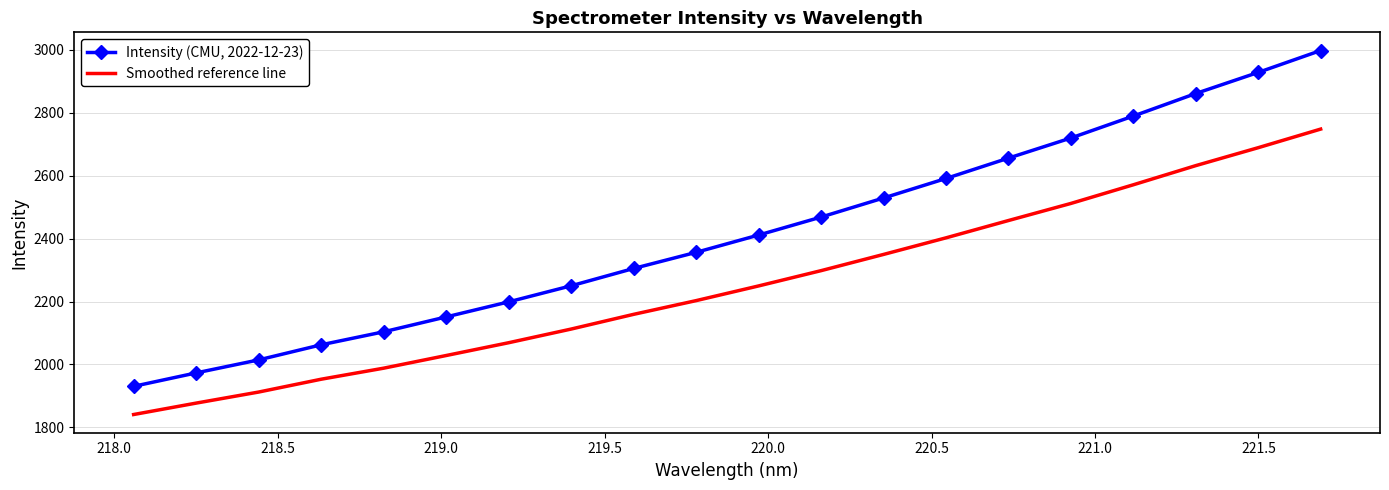

Which series has the largest total across all categories?

Intensity (CMU, 2022-12-23)